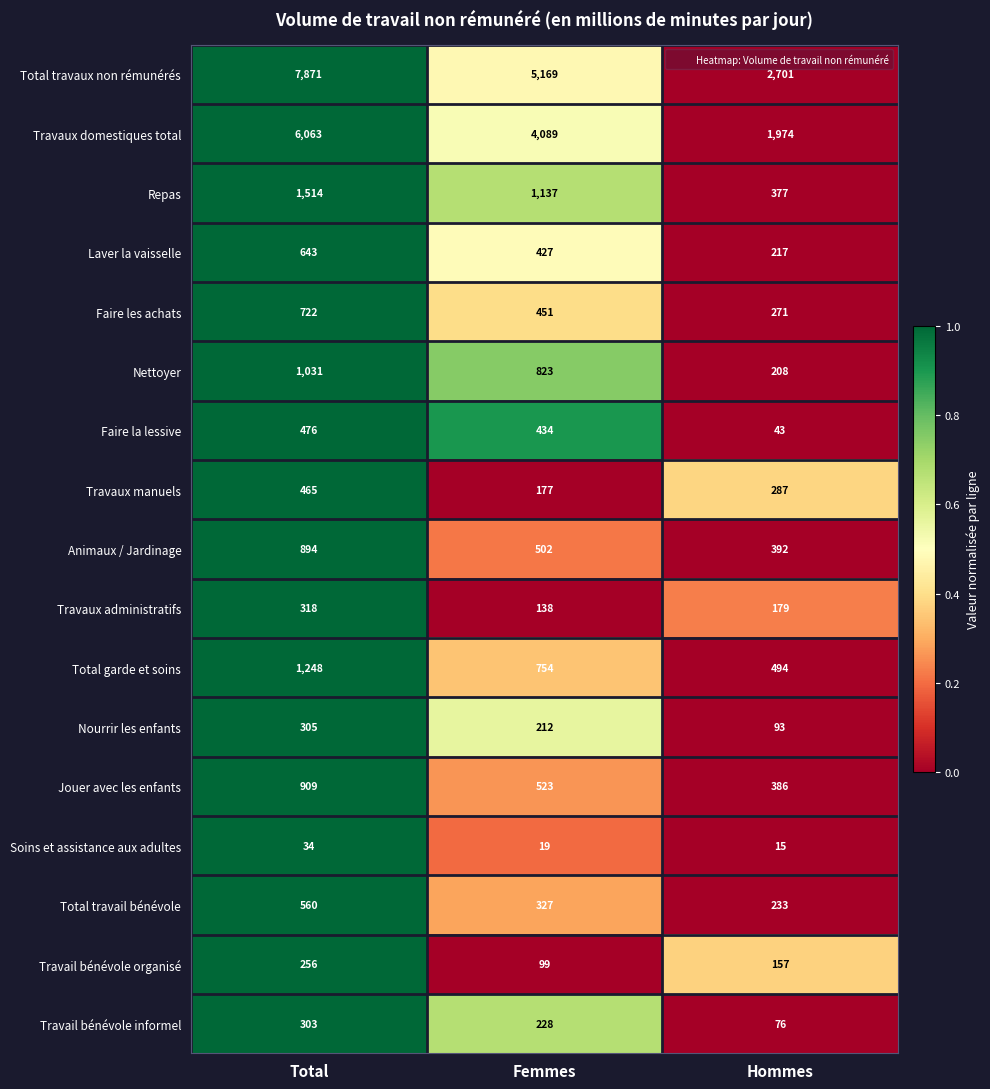

What is the difference between the Animaux / Jardinage values at Hommes and Total?

502